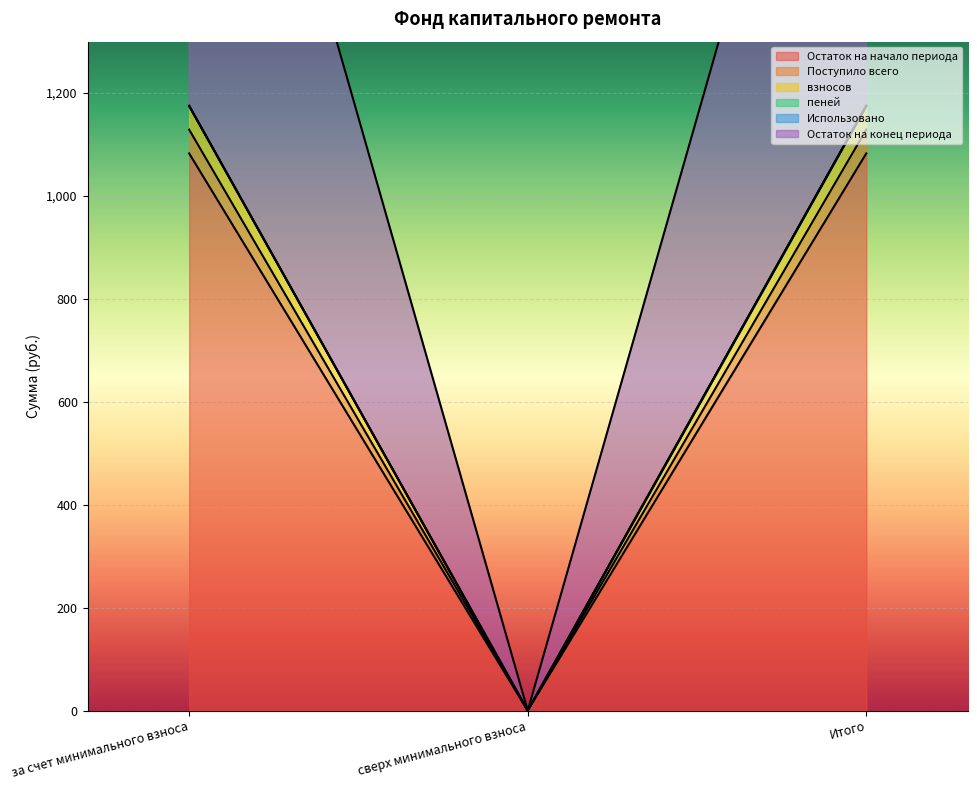

What is the label of the 2nd point from the right?

сверх минимального взноса